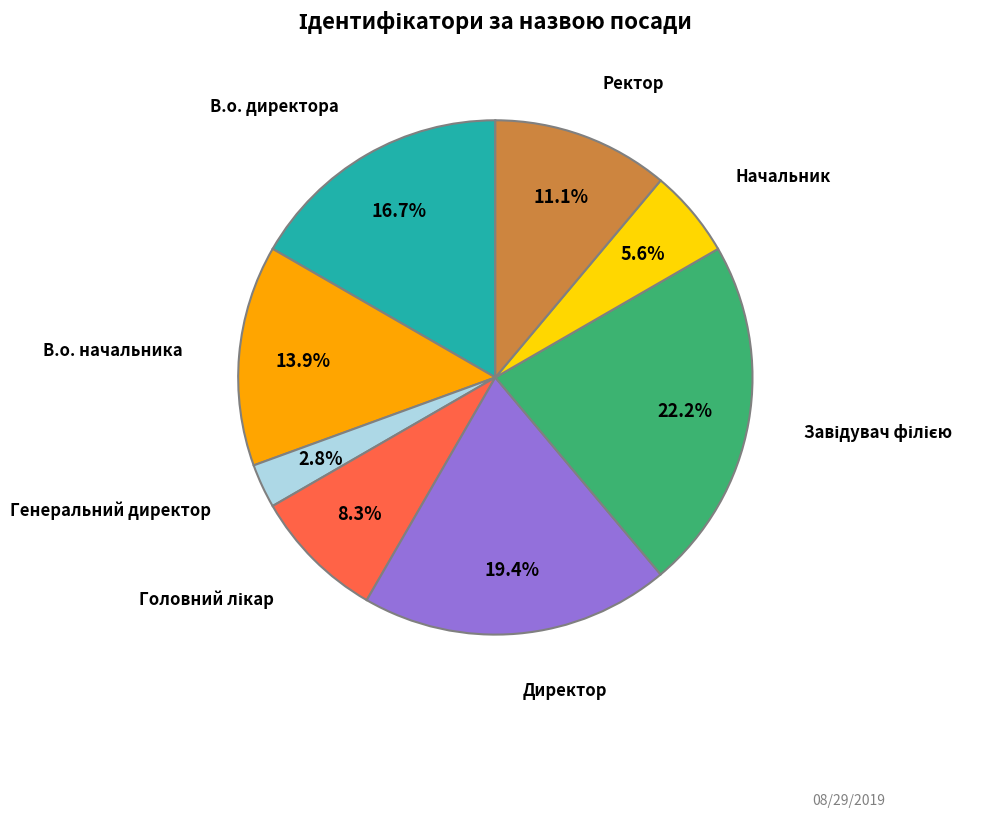

Is there any slice that represents more than half of the pie?

No